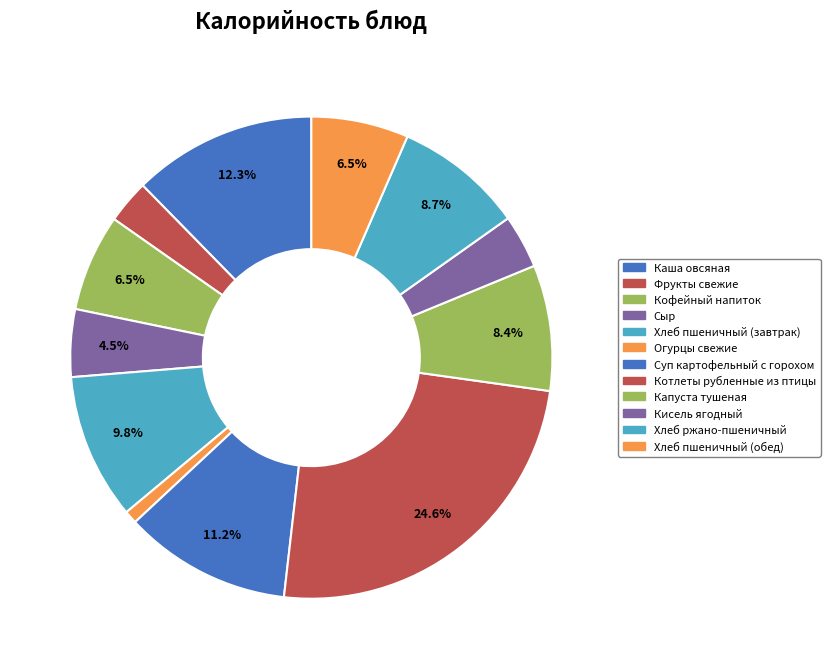

What percentage is the Кисель ягодный slice, to the nearest percent?

4%